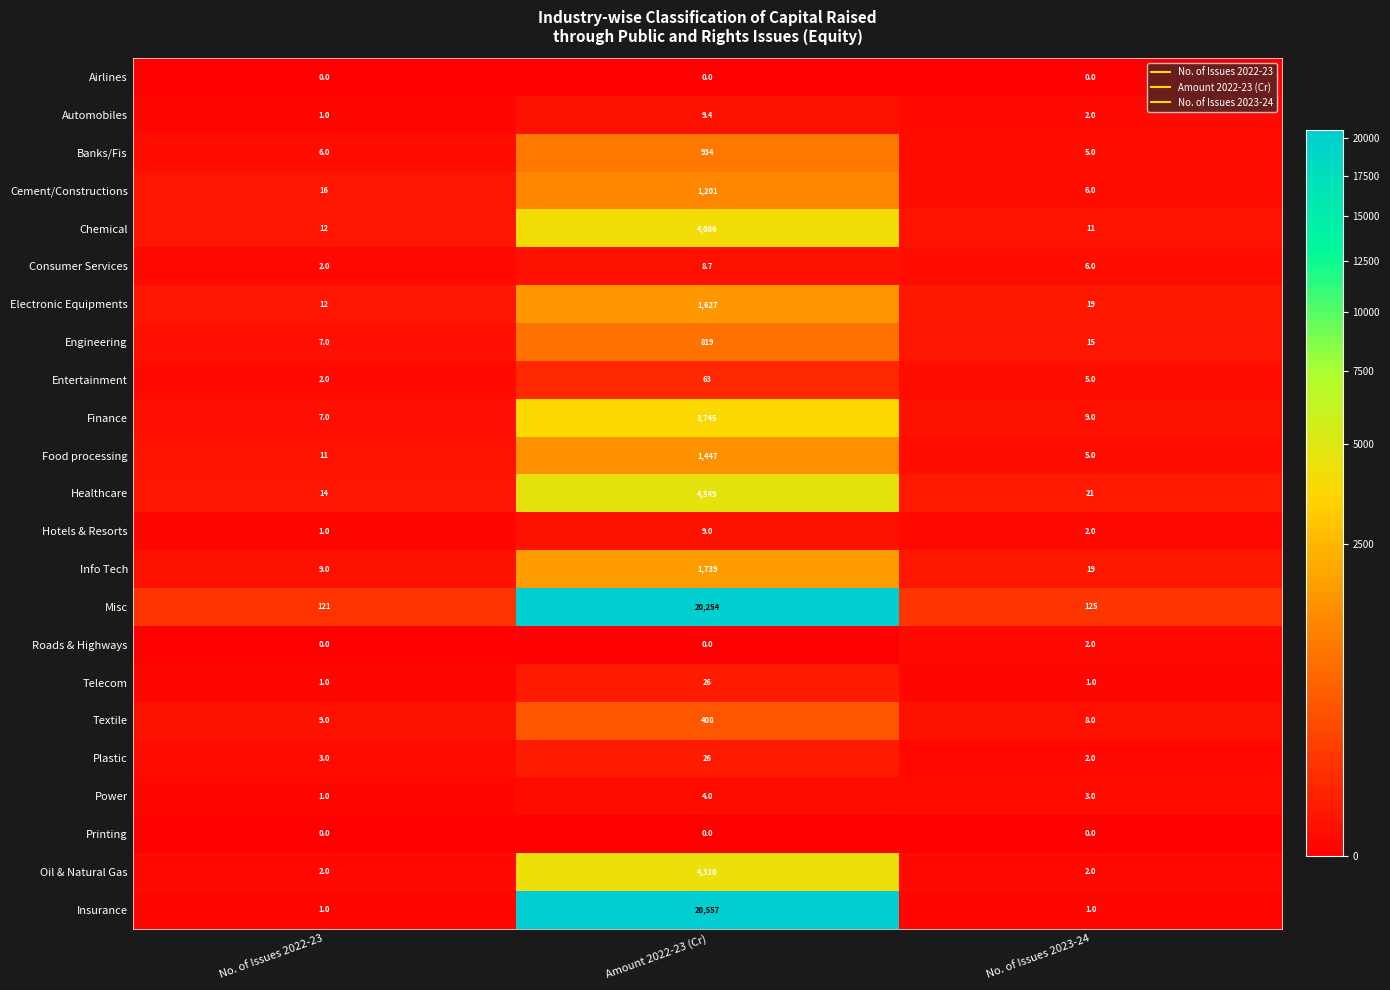

At which category is the sum across all series the highest?

Amount 2022-23 (Cr)